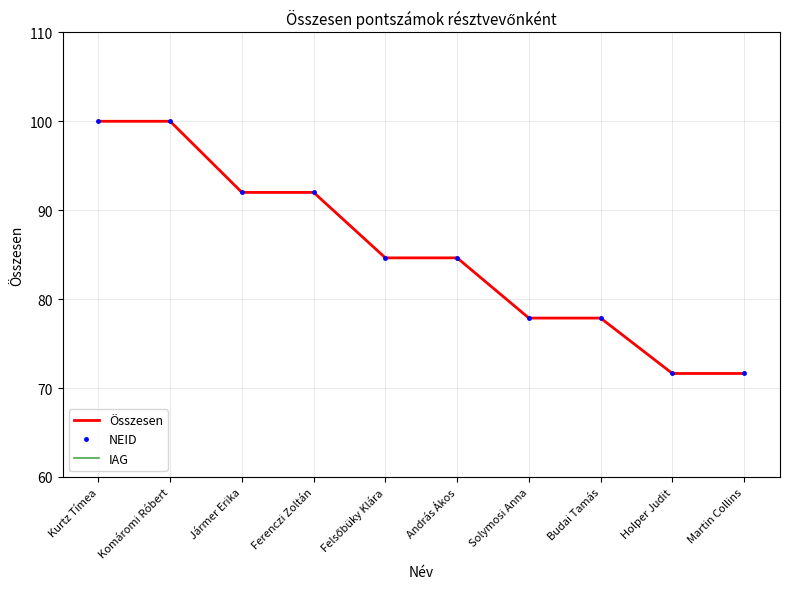

Where does the NEID series first go above 84?

Kurtz Tímea